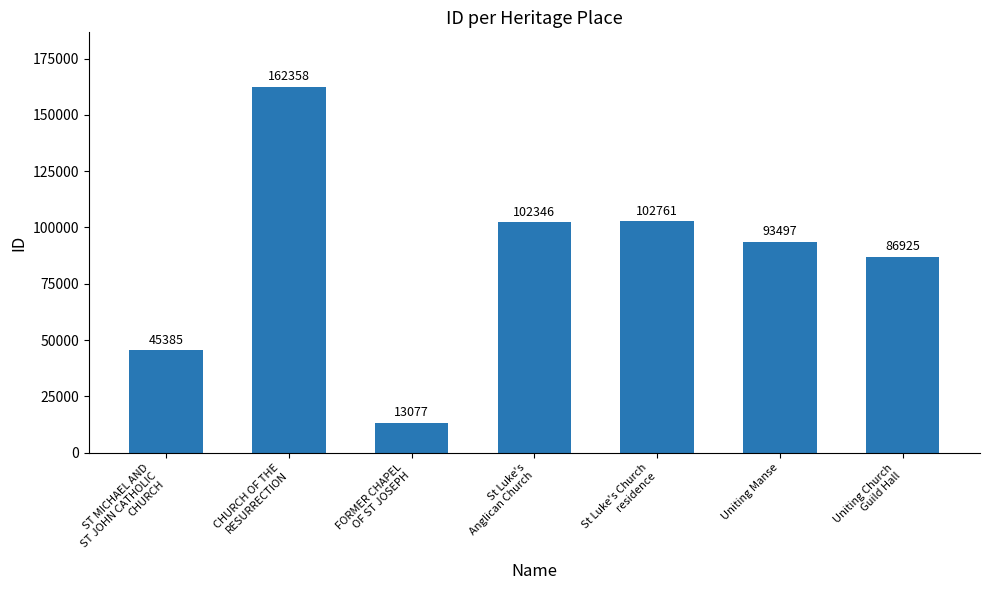

What is the ratio of the value at ST MICHAEL AND
ST JOHN CATHOLIC
CHURCH to the value at FORMER CHAPEL
OF ST JOSEPH?

3.5